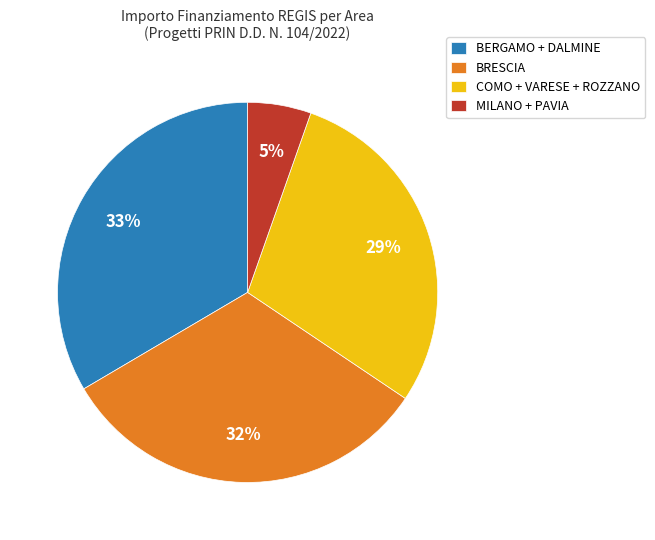

Combined, do MILANO + PAVIA and BRESCIA account for over 50%?

No